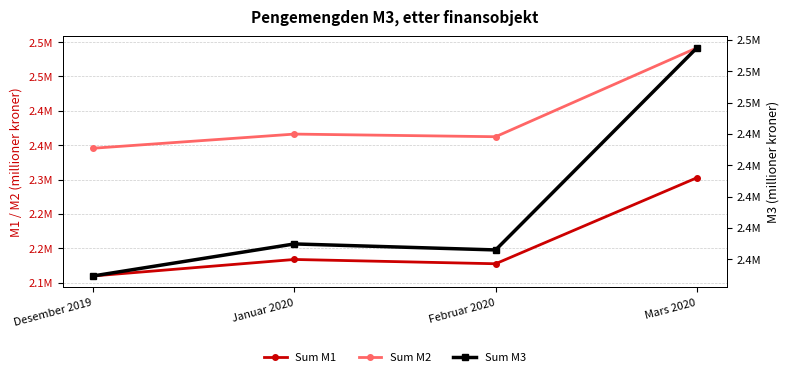

How many interior local valleys does the Sum M3 series have?

1